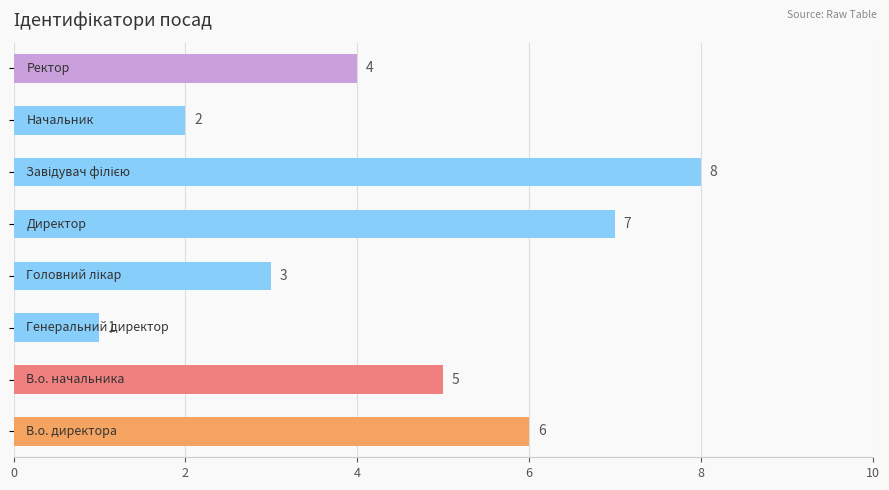

What is the maximum value shown in the chart?

8